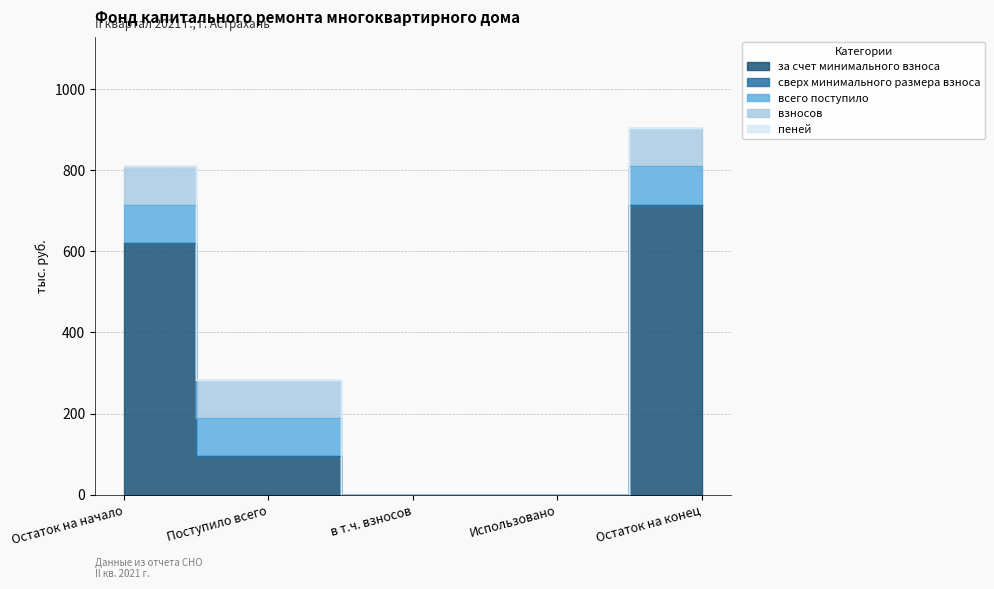

What is the average value of the взносов series?

56.6